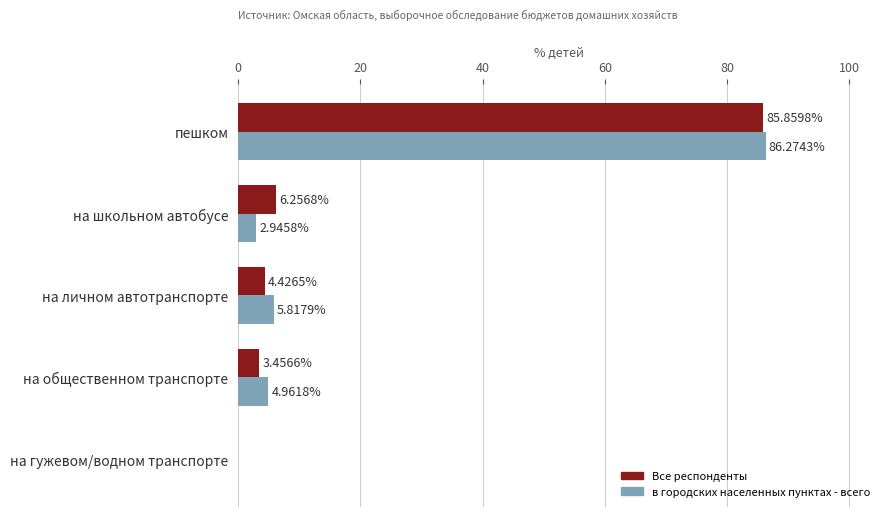

At which label is в городских населенных пунктах - всего closest to 43?

на личном автотранспорте